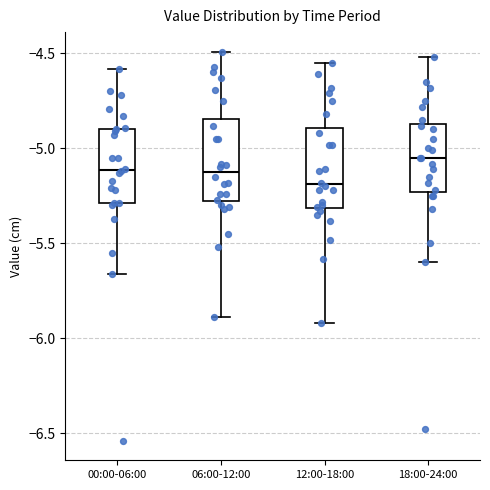

Reading left to right, read every box against the y-axis: the position of its median line, the range the box covers, and the ends of its whiskers. The values are not printed on the chart, so give them approximately, as read against the axis.

00:00-06:00: median -5.10, box -5.30 to -4.90, whiskers -5.65 to -4.60
06:00-12:00: median -5.10, box -5.30 to -4.85, whiskers -5.90 to -4.50
12:00-18:00: median -5.20, box -5.30 to -4.90, whiskers -5.90 to -4.55
18:00-24:00: median -5.05, box -5.25 to -4.85, whiskers -5.60 to -4.50